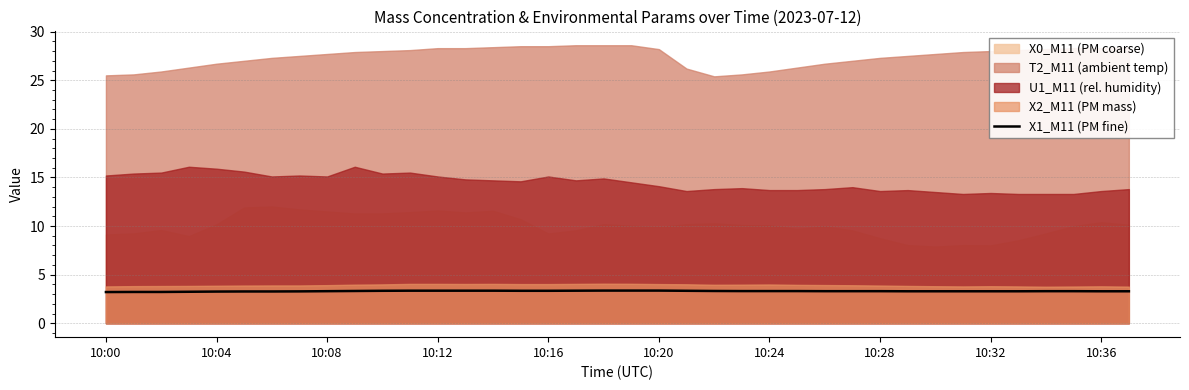

At which category does the chart reach its peak across all series?

18